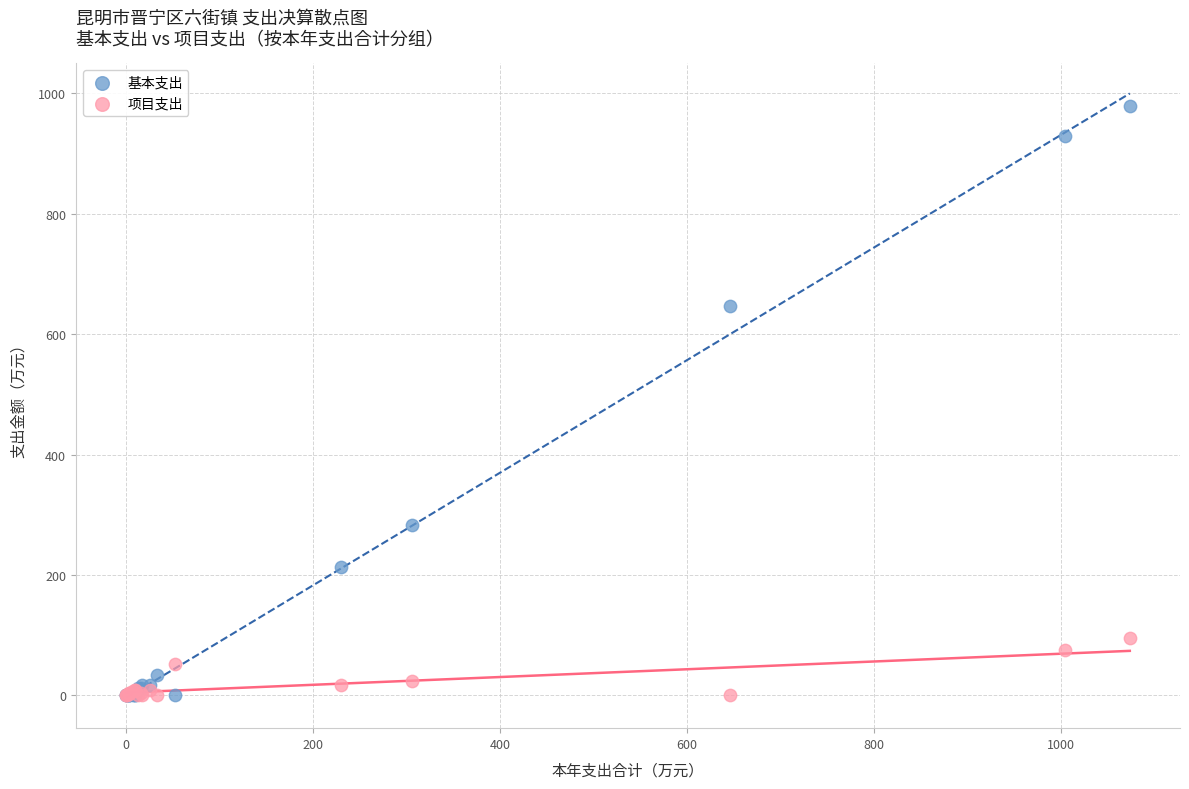

Which series reaches the maximum Y coordinate?

基本支出